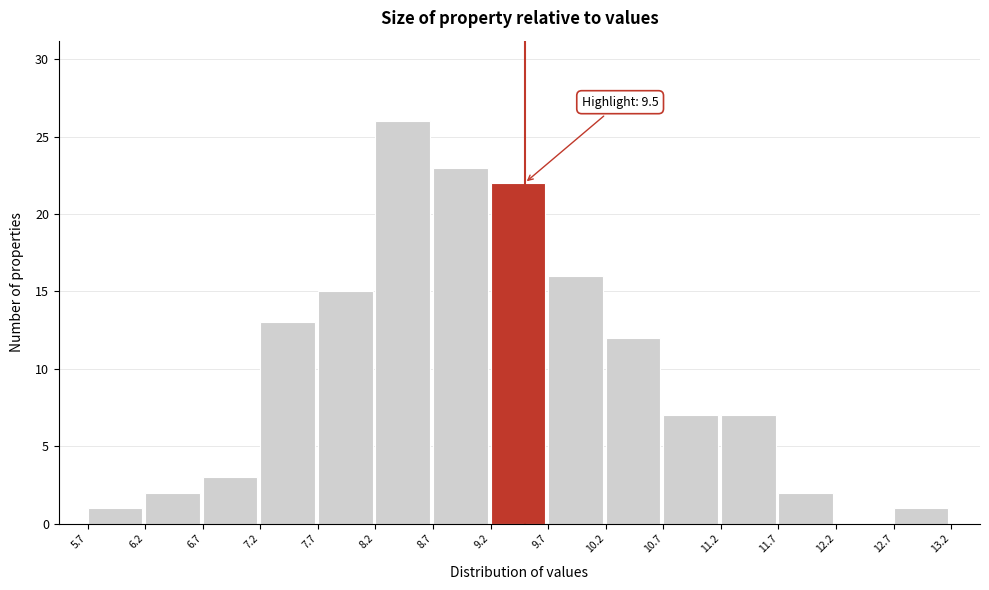

Which range on the x-axis has the tallest bar?

8.2 to 8.7